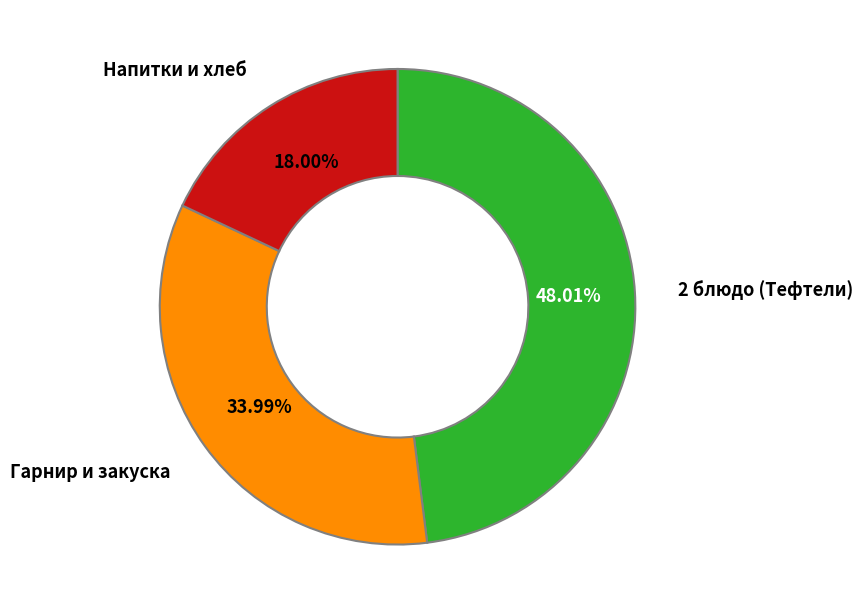

Is there a majority slice in this chart?

No